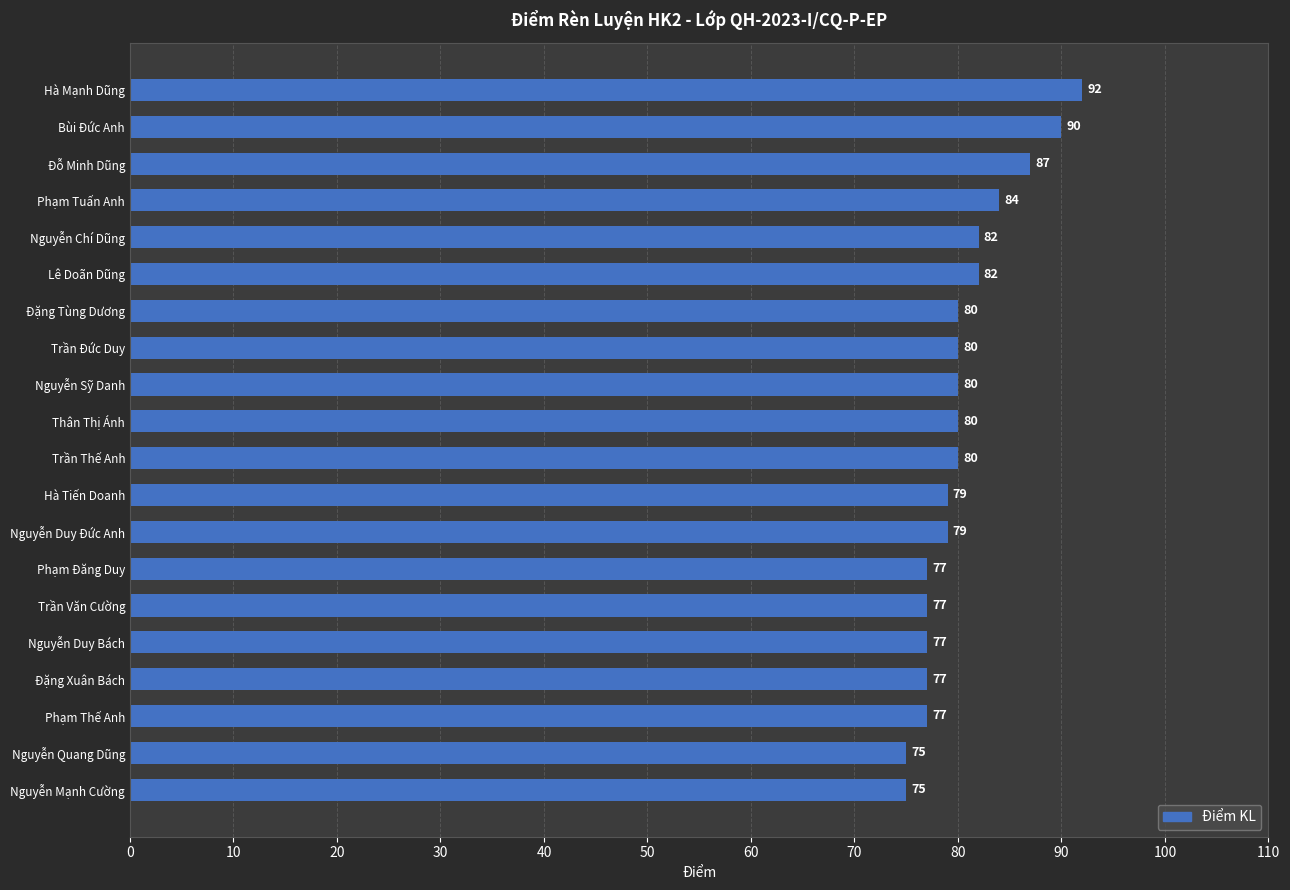

What is the maximum value shown in the chart?

92